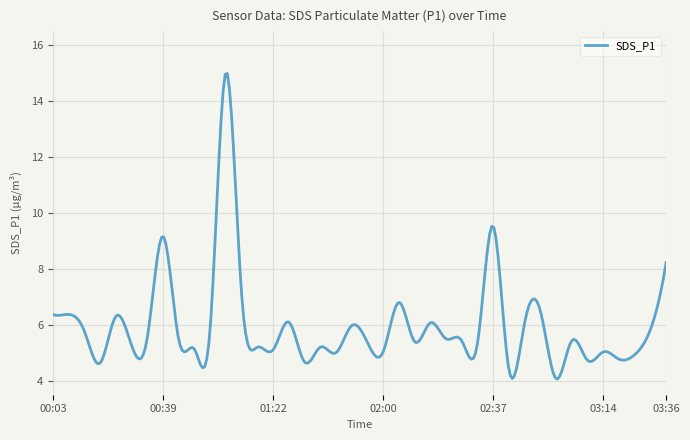

What is the greatest value displayed?

15.0